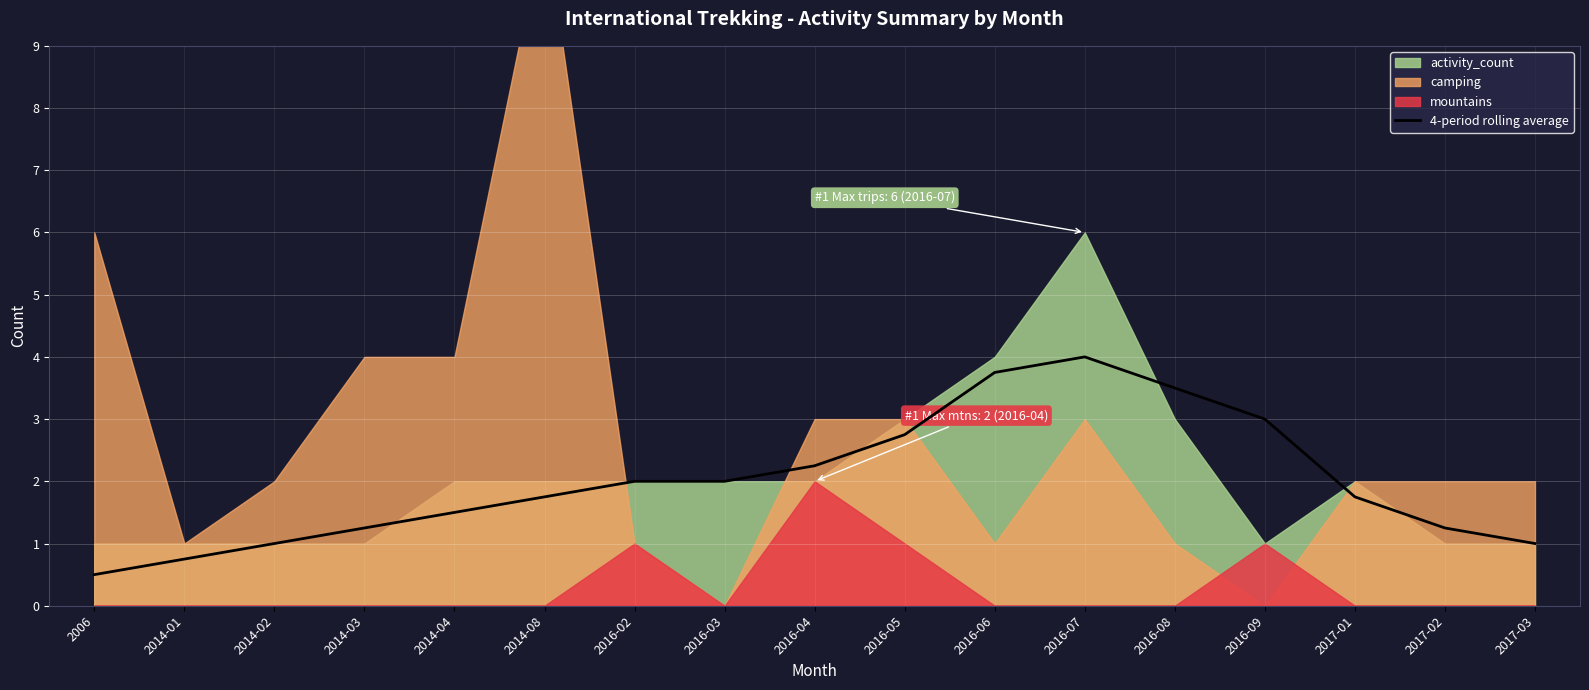

Is it true that 4-period rolling average equals 2.0 at 2016-03?

True